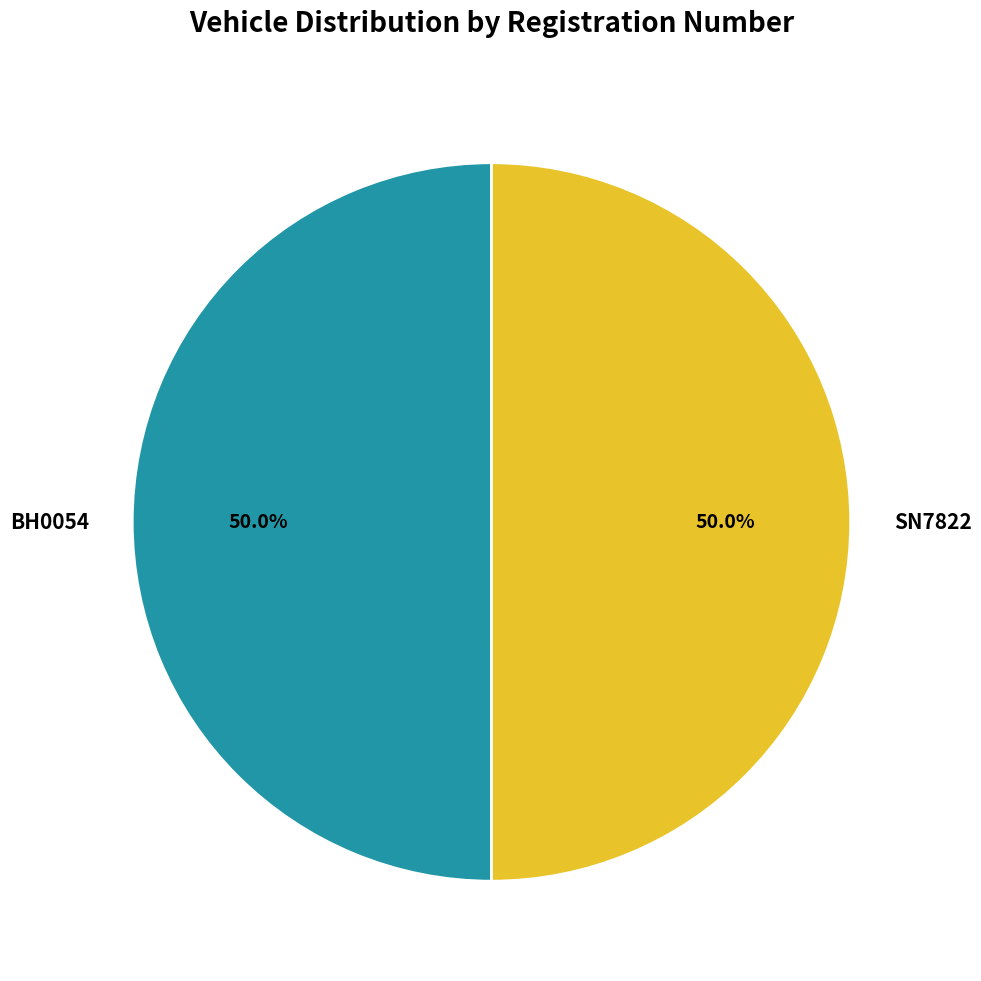

Is it true that BH0054 is 56% of the pie?

False